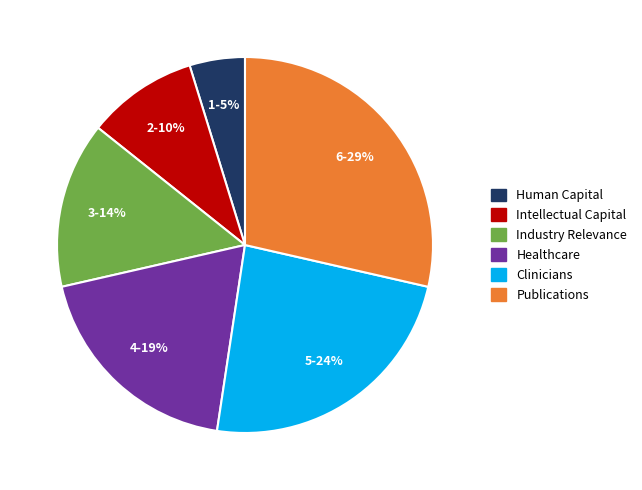

Combined, do 6-29% and 2-10% account for over 50%?

No